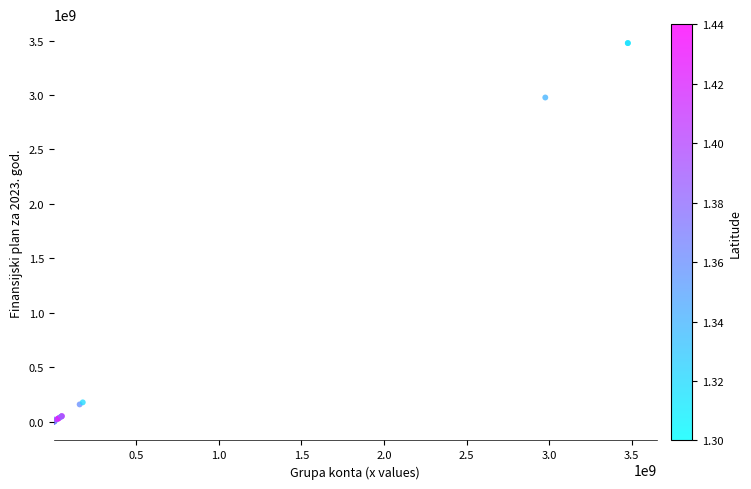

What Y value in the scatter plot is closest to 1738354174?

2976894541